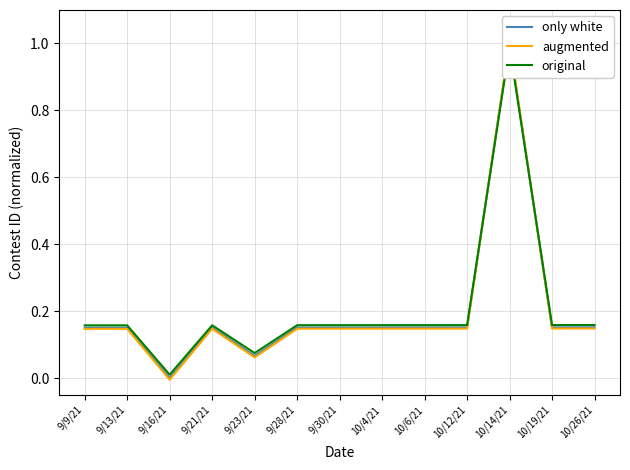

Reading right to left, list all the values displayed in this chart.

only white: 0.2	0.2	1.0	0.2	0.2	0.2	0.2	0.2	0.1	0.2	0.0	0.2	0.2
augmented: 0.1	0.1	1.0	0.1	0.1	0.1	0.1	0.1	0.1	0.1	-0.0	0.1	0.1
original: 0.2	0.2	1.0	0.2	0.2	0.2	0.2	0.2	0.1	0.2	0.0	0.2	0.2